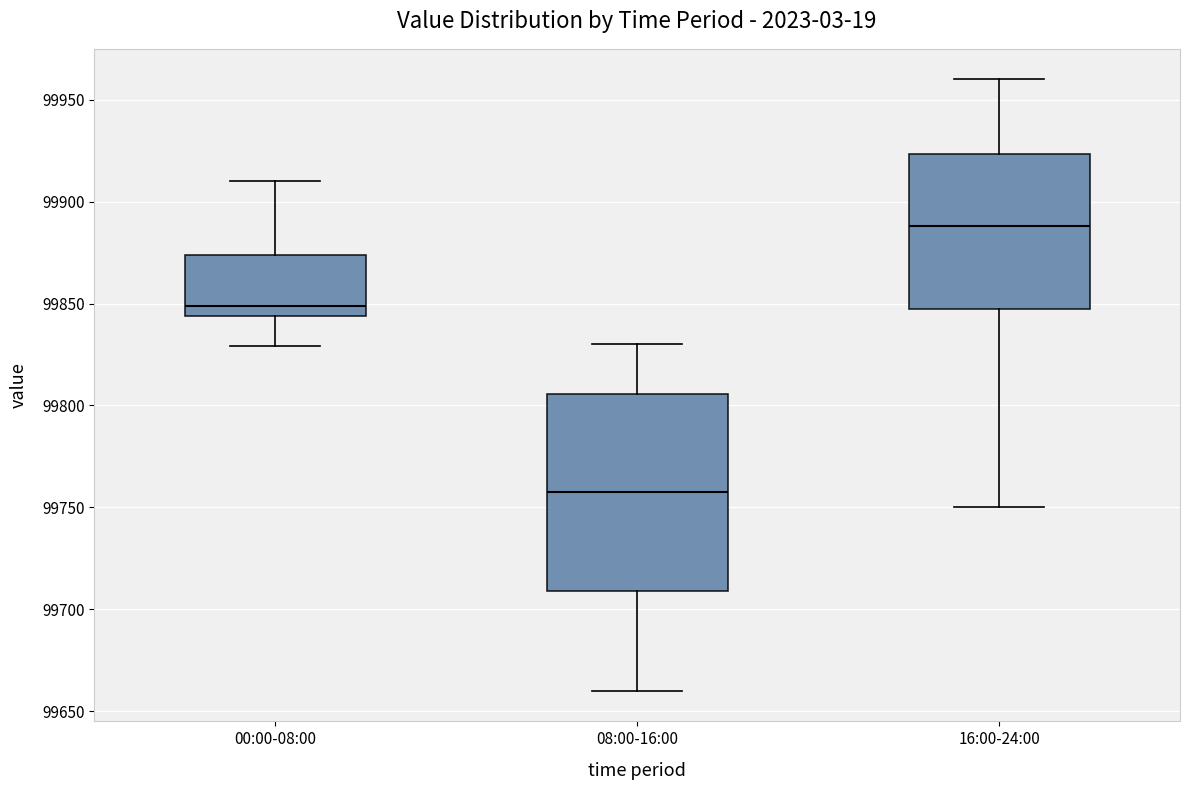

Reading left to right, read every box against the y-axis: the position of its median line, the range the box covers, and the ends of its whiskers. The values are not printed on the chart, so give them approximately, as read against the axis.

00:00-08:00: median 99850, box 99845 to 99875, whiskers 99830 to 99910
08:00-16:00: median 99760, box 99710 to 99805, whiskers 99660 to 99830
16:00-24:00: median 99890, box 99850 to 99925, whiskers 99750 to 99960